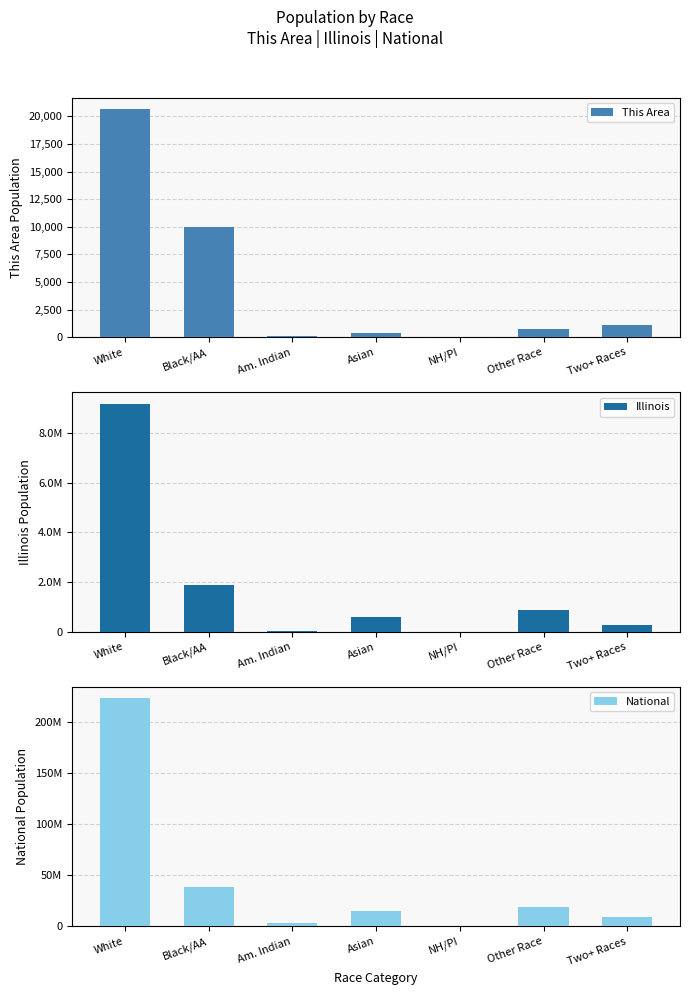

What is the spread (max minus min) of values at NH/PI?

540006